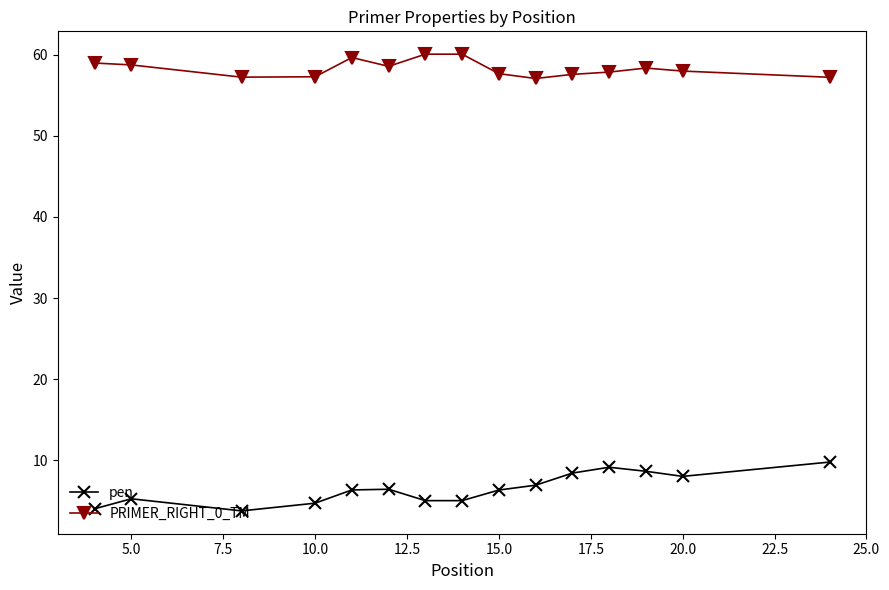

What is the maximum value for pen?

9.8